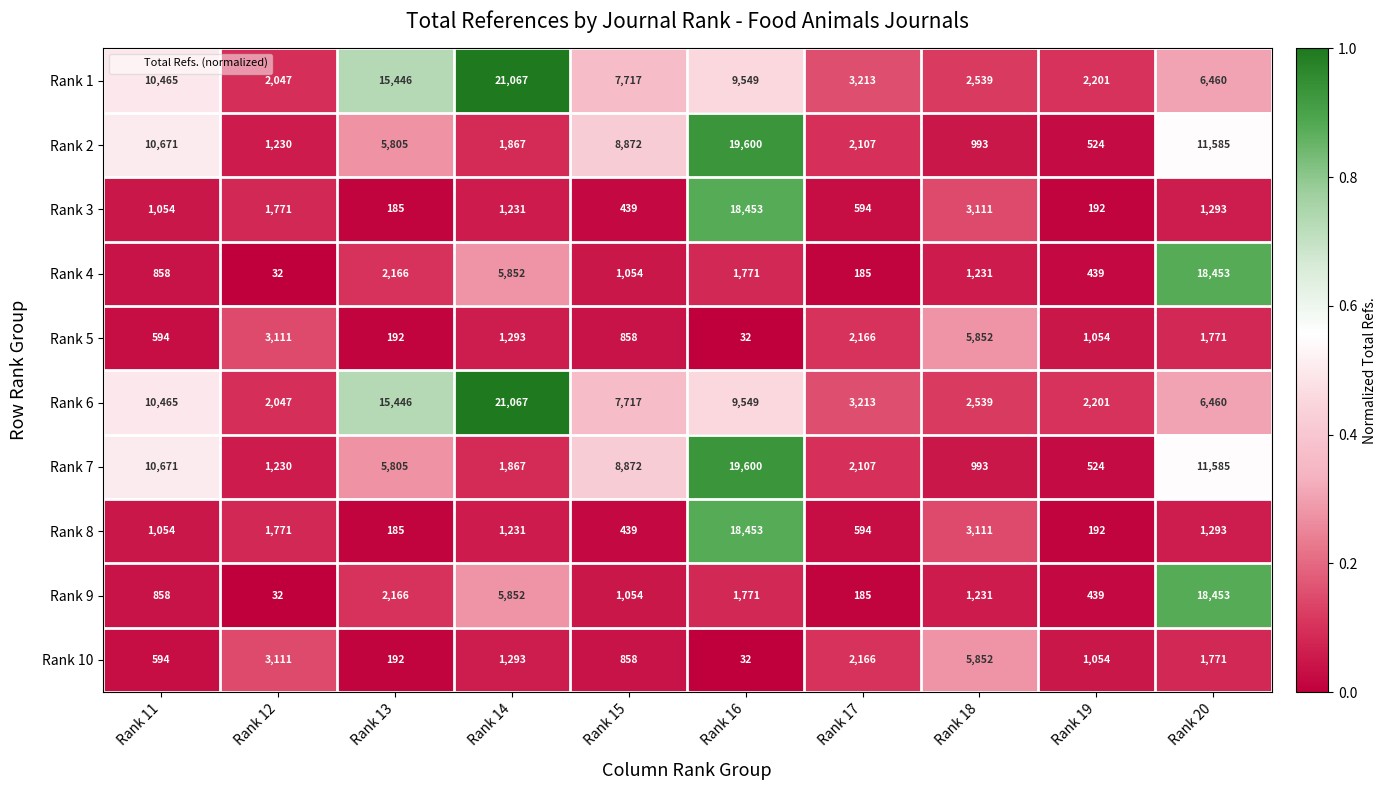

List the labels in order of Rank 6 value, largest first.

Rank 14, Rank 13, Rank 11, Rank 16, Rank 15, Rank 20, Rank 17, Rank 18, Rank 19, Rank 12